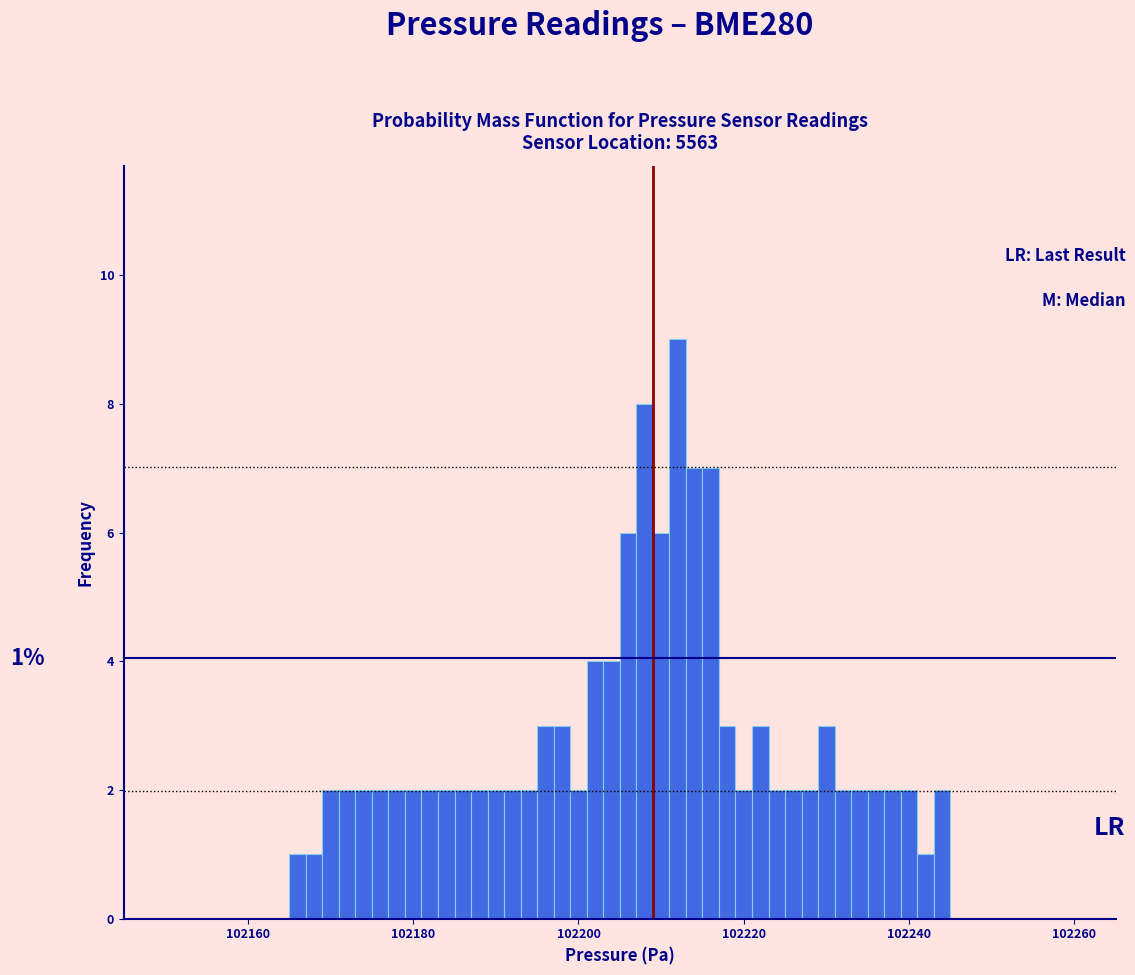

Read against the x-axis, roughly where is the centre of the tallest bar?

102212